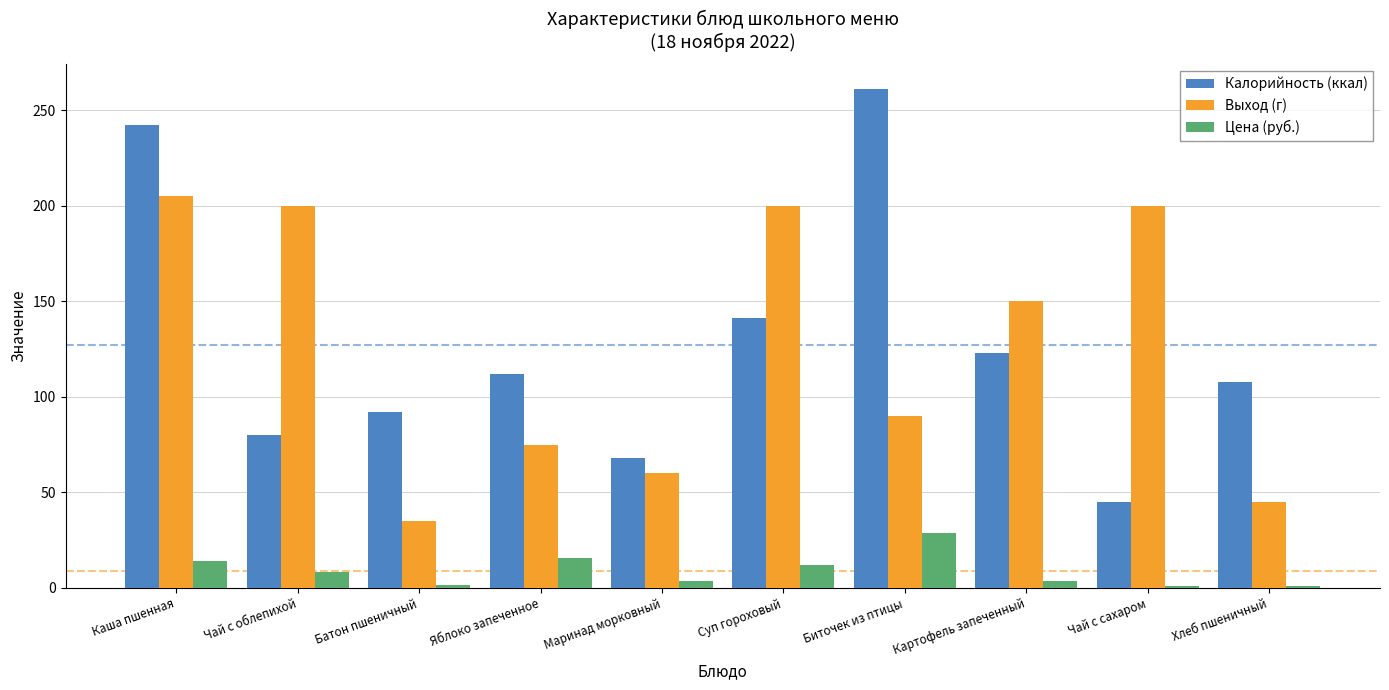

What is the difference between the maximum and minimum values in the Выход (г) series?

170.0